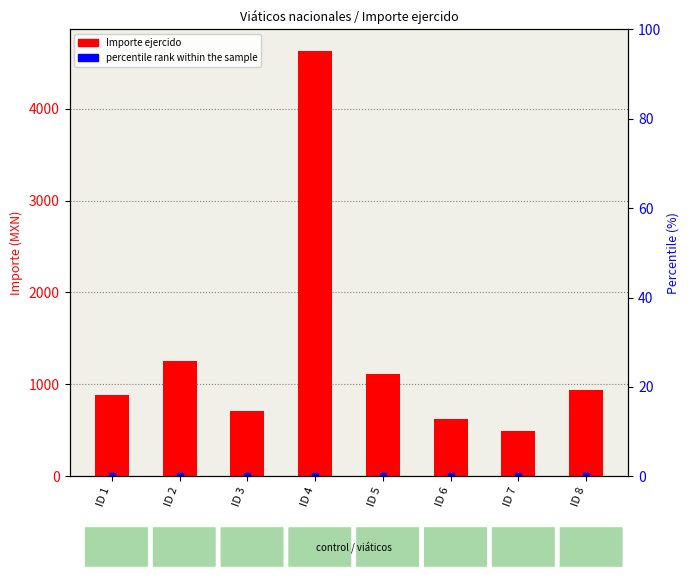

What is the approximate value at ID 3?

712.0